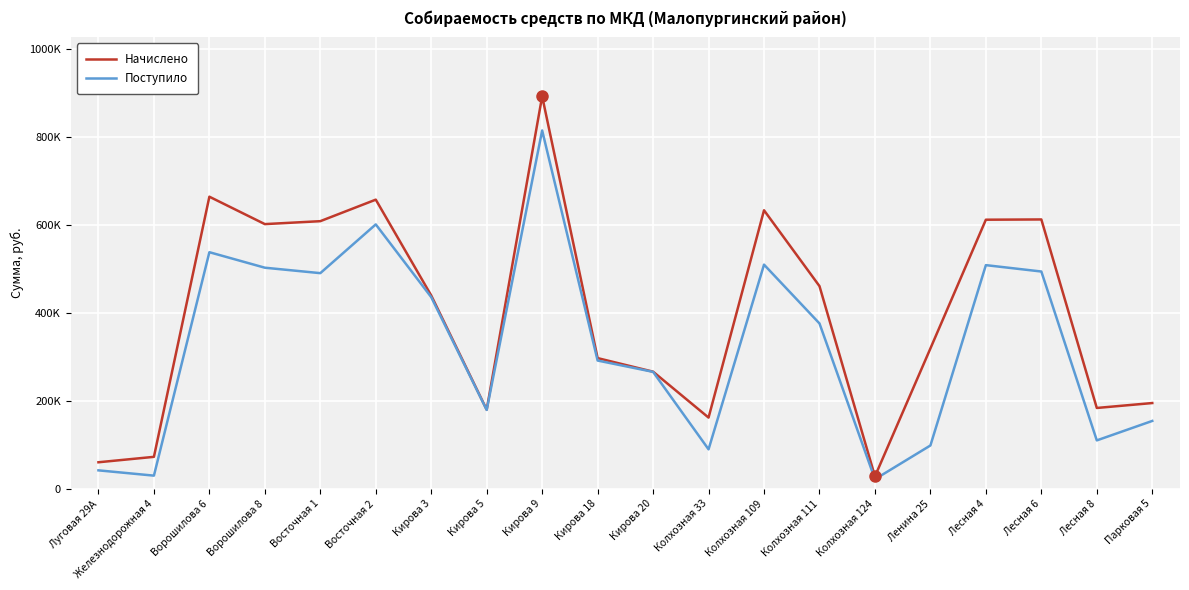

Does the chart have visible grid lines?

Yes